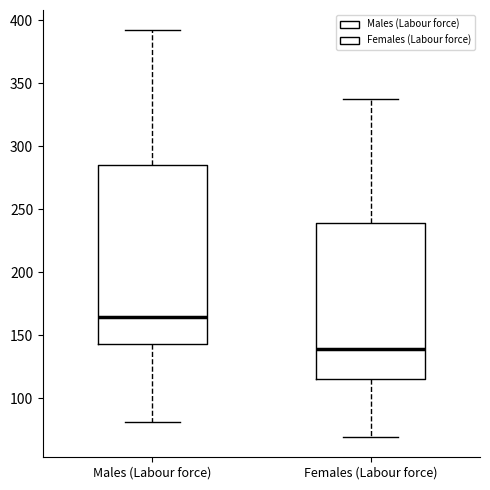

Comparing the boxes themselves (not the whiskers), which one is the tallest?

Males (Labour force)